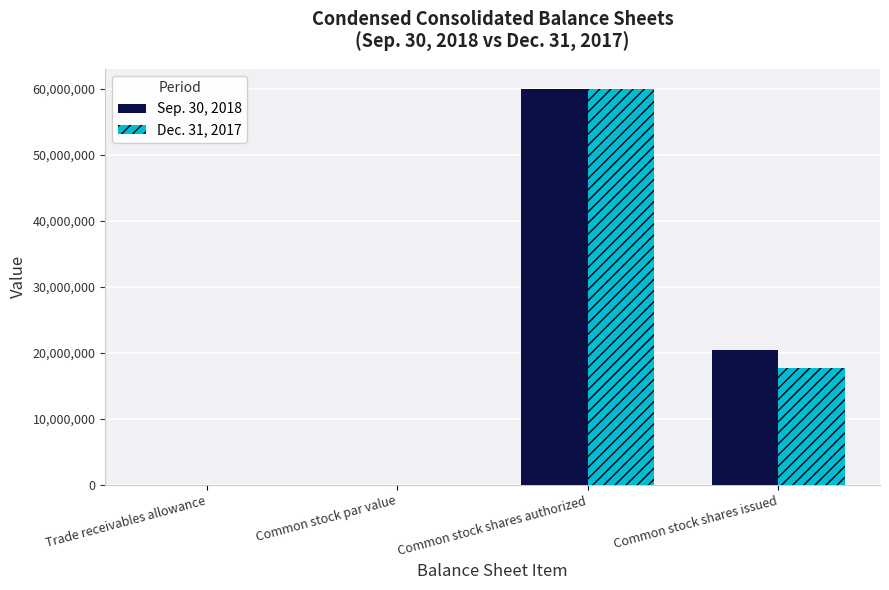

What is the sum of all Sep. 30, 2018 values?

80445667.0